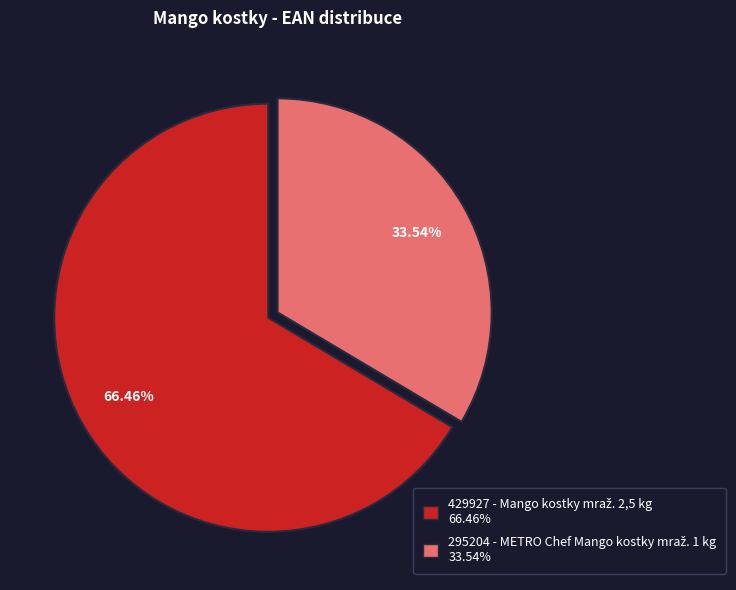

Does any single category account for the majority?

Yes